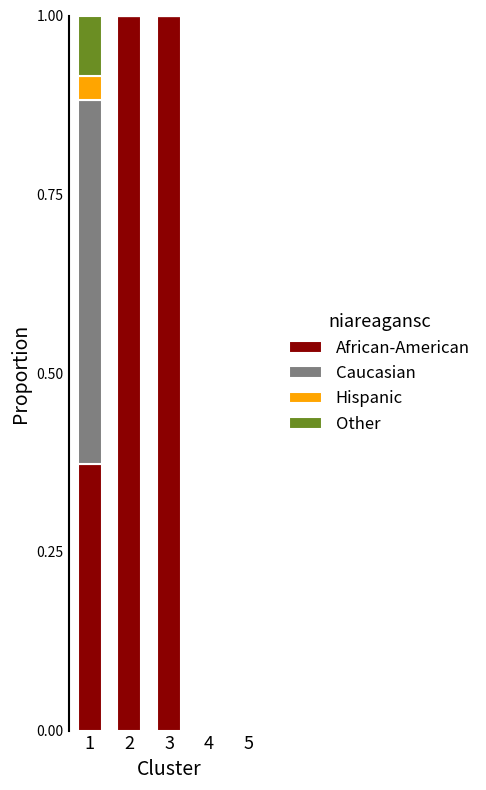

How many data points does each series have?

5